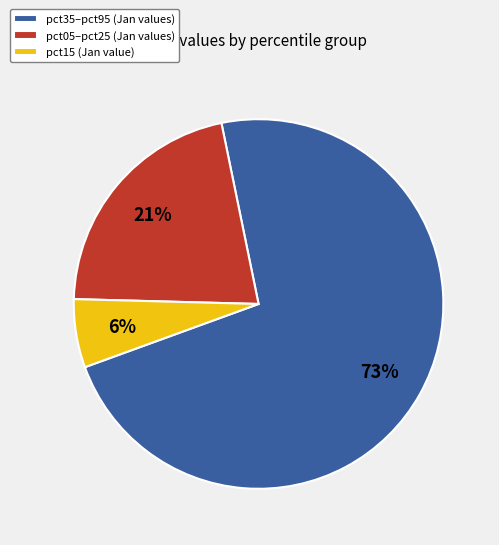

To the nearest percent, what is the average slice percentage?

33%